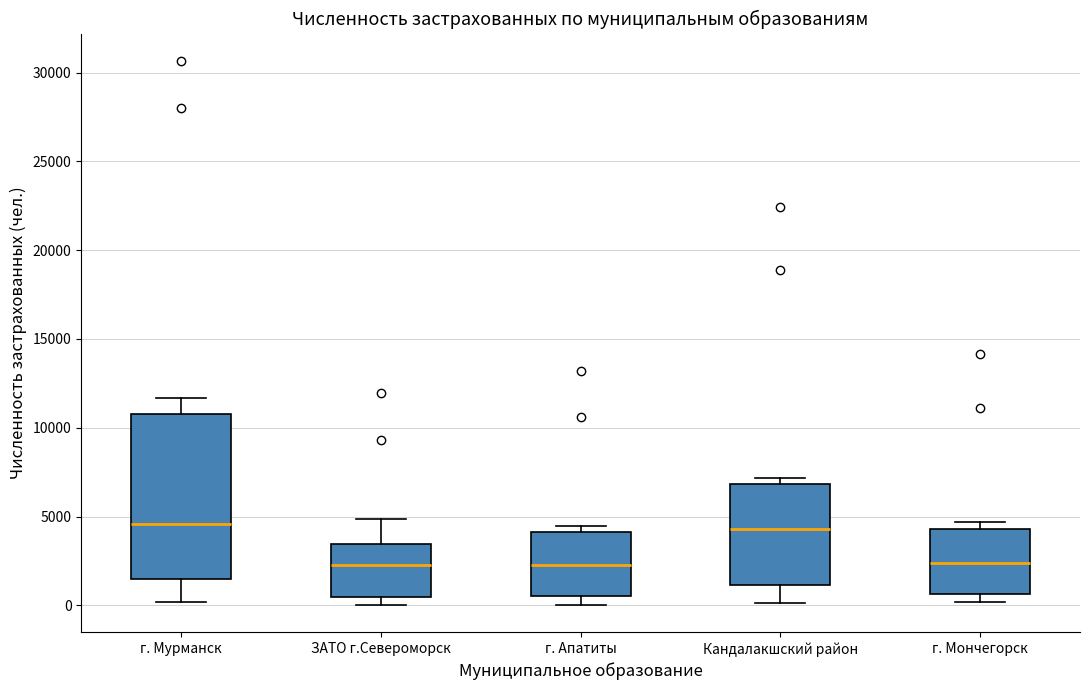

Where is the lower edge of the box for г. Мончегорск on the y-axis? The values are not printed on the chart, so give them approximately, as read against the axis.

500